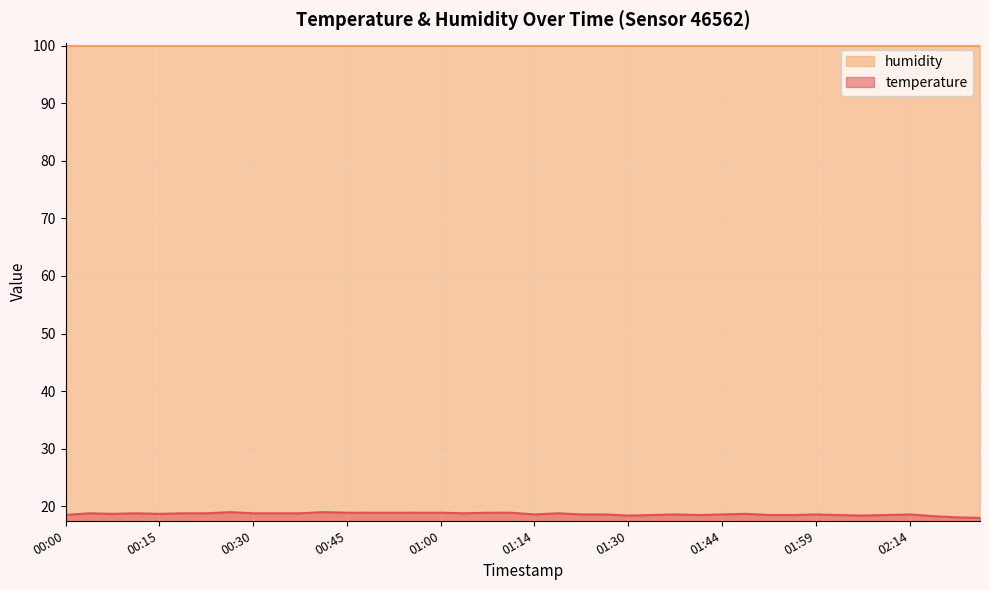

What is the average value?

18.7